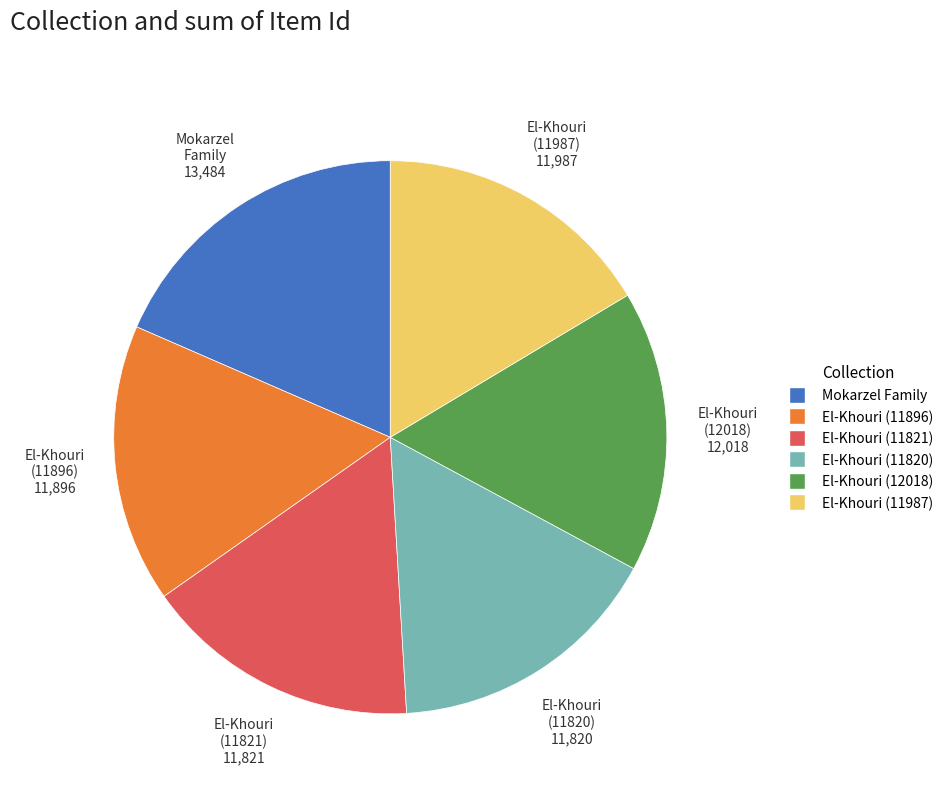

Is there a majority slice in this chart?

No